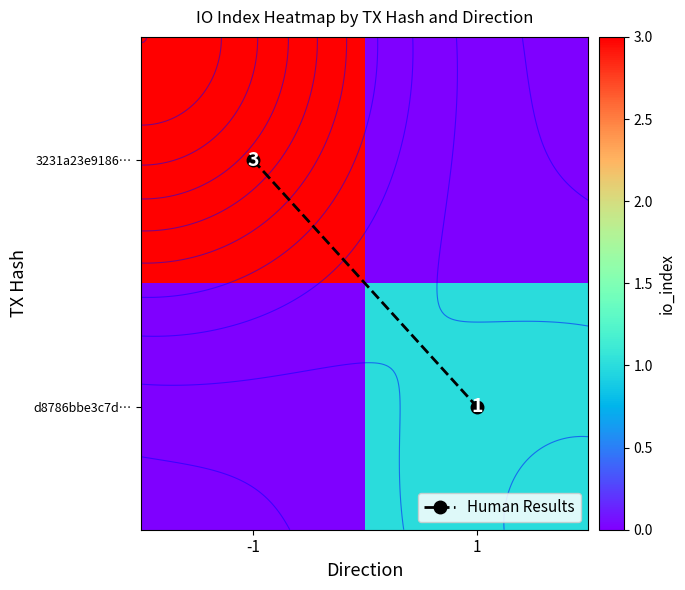

The value of Human Results at -1 is 0. True or false?

False